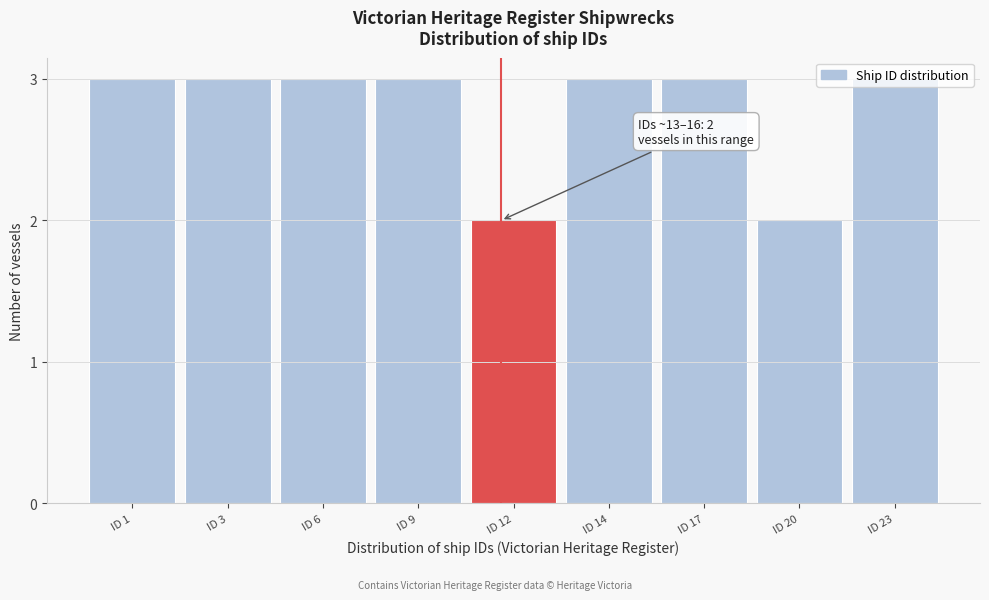

What is the sum of the values at ID 23 and ID 12?

5